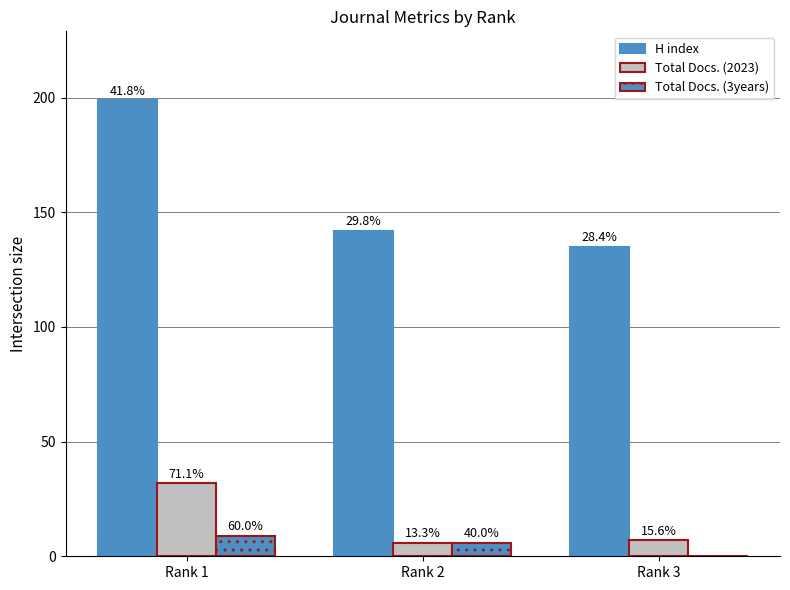

Are the bars grouped side by side (vs. stacked)?

Yes